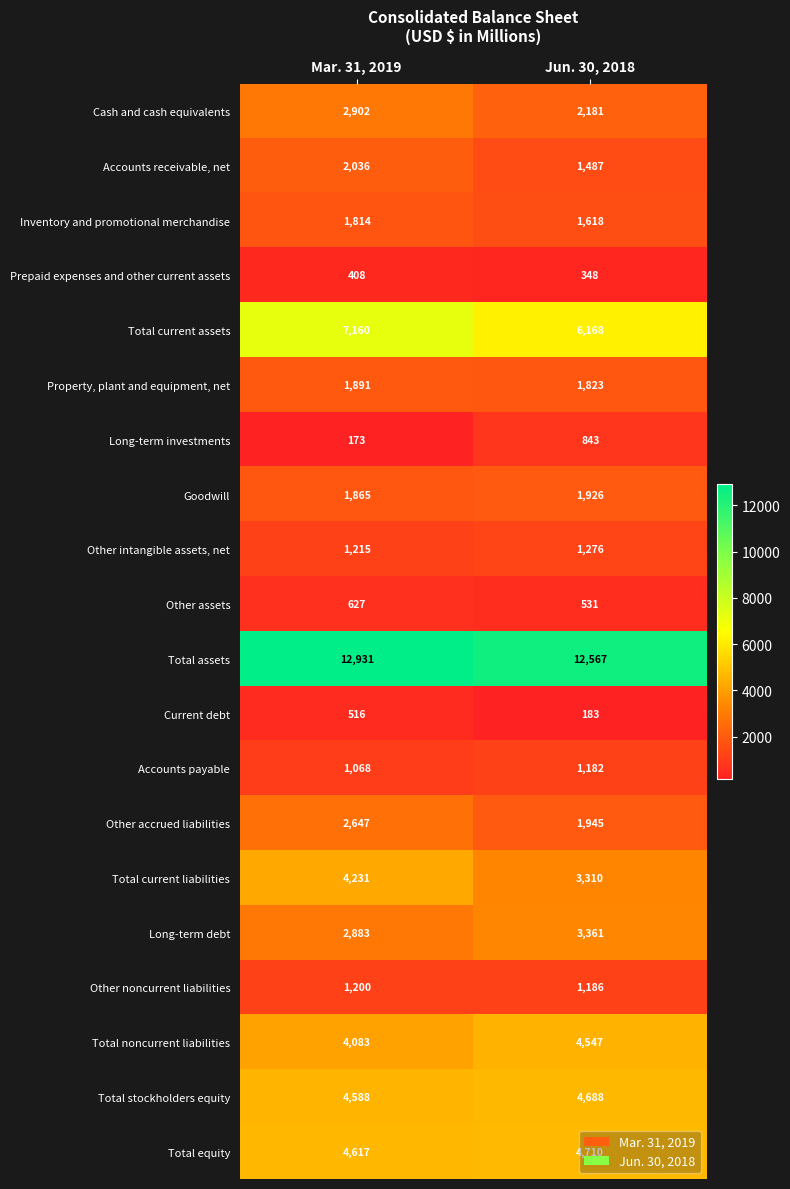

How many categories are shown in the chart?

2